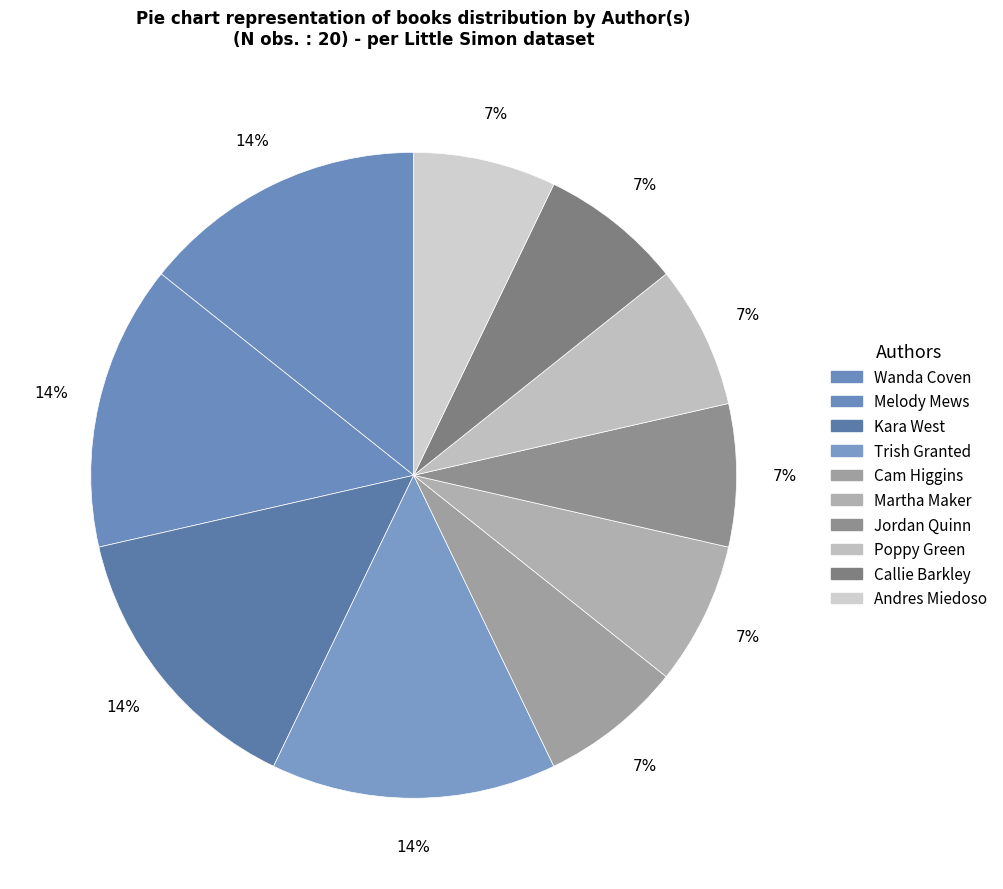

How many segments does this pie chart have?

10